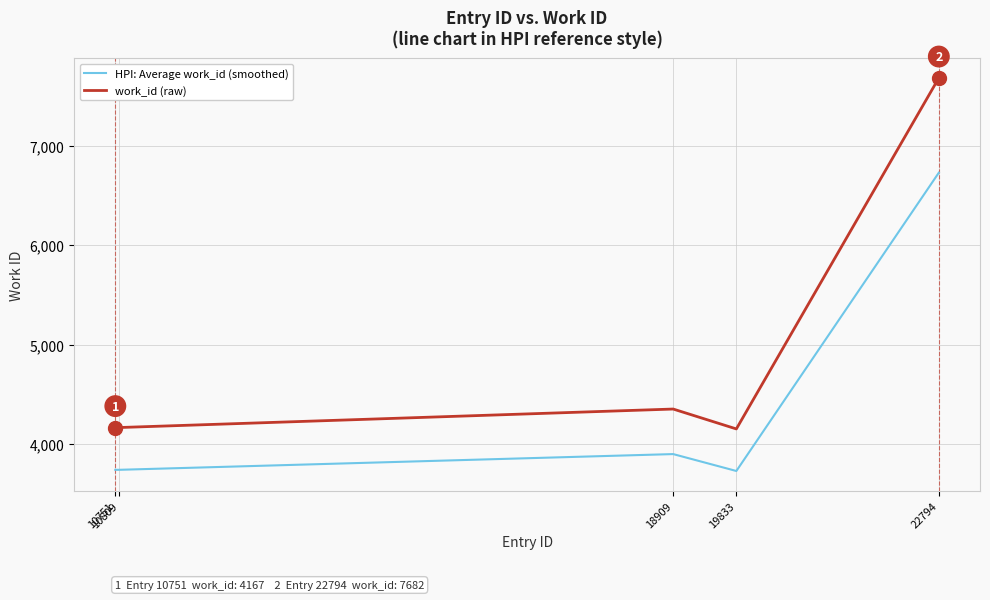

What is the maximum value shown in the chart?

7682.0